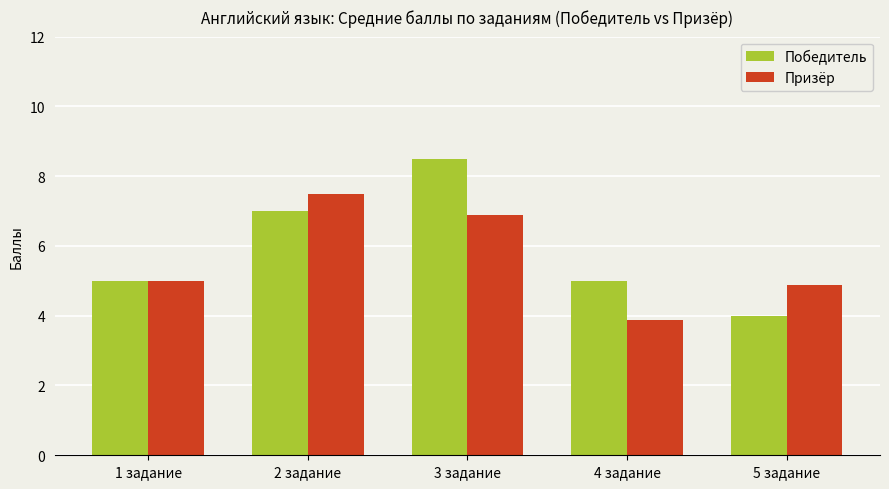

Between 3 задание and 5 задание, which series saw the biggest shift?

Победитель